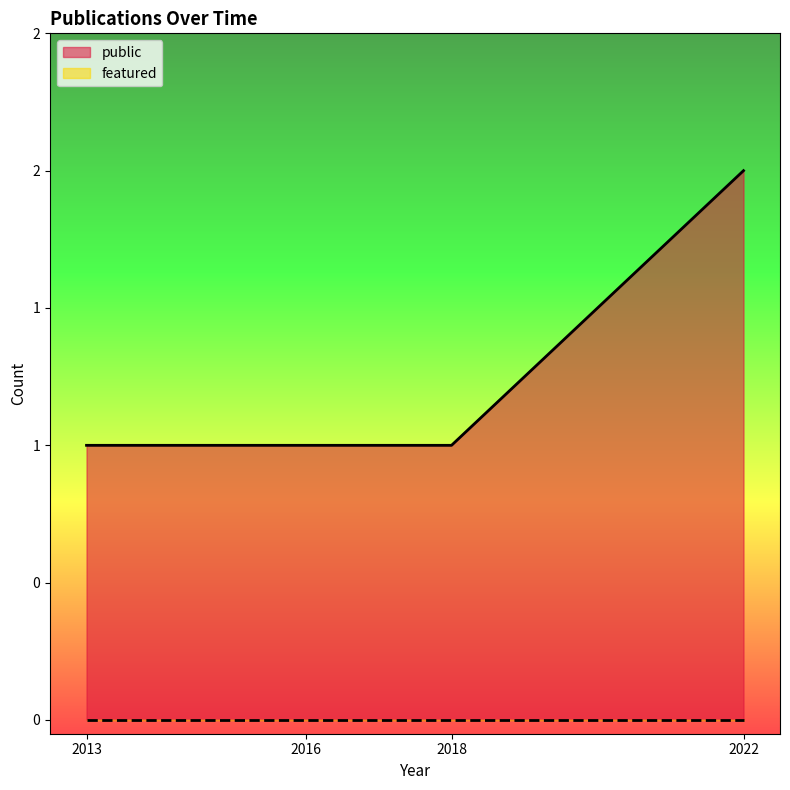

Is the value of public at 2016 greater than the value of featured at 2018?

Yes